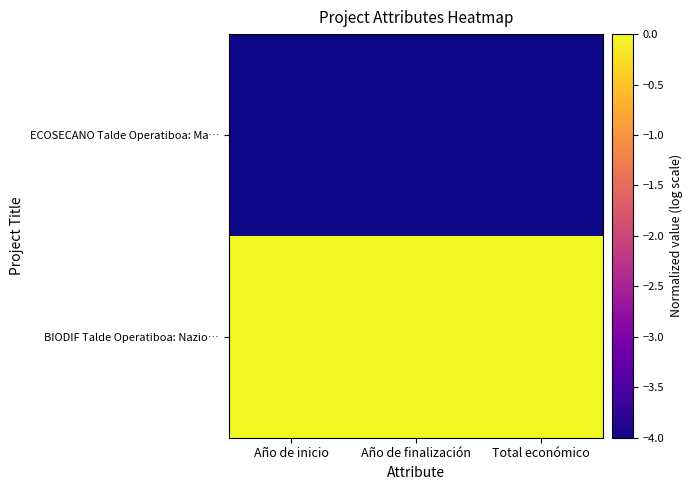

At Año de finalización, list the series in order from smallest to largest.

ECOSECANO Talde Operatiboa: Ma…, BIODIF Talde Operatiboa: Nazio…